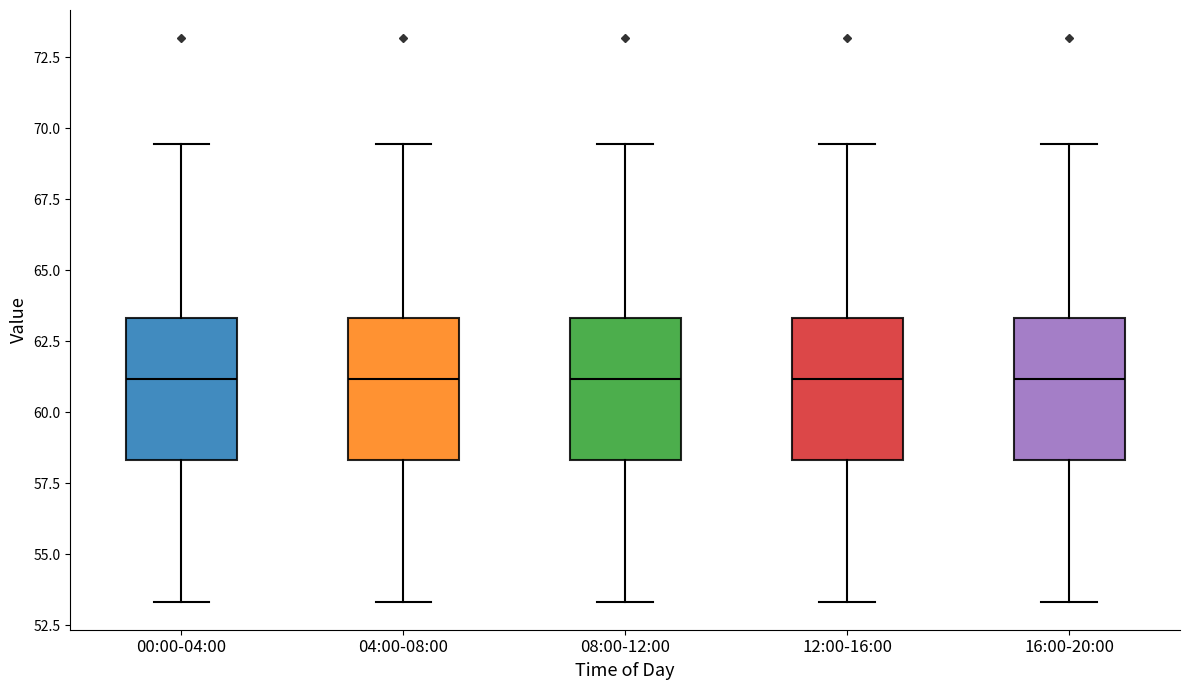

Reading left to right, transcribe this box plot: for each box, give where its median line is, the range the box spans, and where its two whiskers end, as read against the y-axis. The values are not printed on the chart, so give them approximately, as read against the axis.

00:00-04:00: median 61.0, box 58.5 to 63.5, whiskers 53.5 to 69.5
04:00-08:00: median 61.0, box 58.5 to 63.5, whiskers 53.5 to 69.5
08:00-12:00: median 61.0, box 58.5 to 63.5, whiskers 53.5 to 69.5
12:00-16:00: median 61.0, box 58.5 to 63.5, whiskers 53.5 to 69.5
16:00-20:00: median 61.0, box 58.5 to 63.5, whiskers 53.5 to 69.5